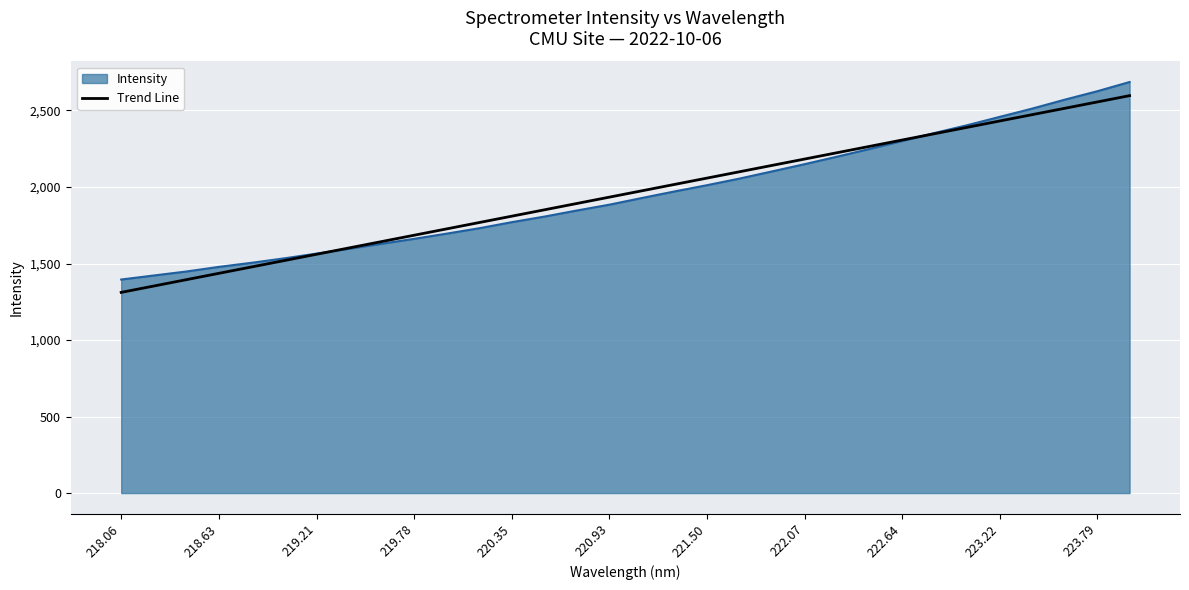

Which series has the largest range (max minus min)?

Intensity